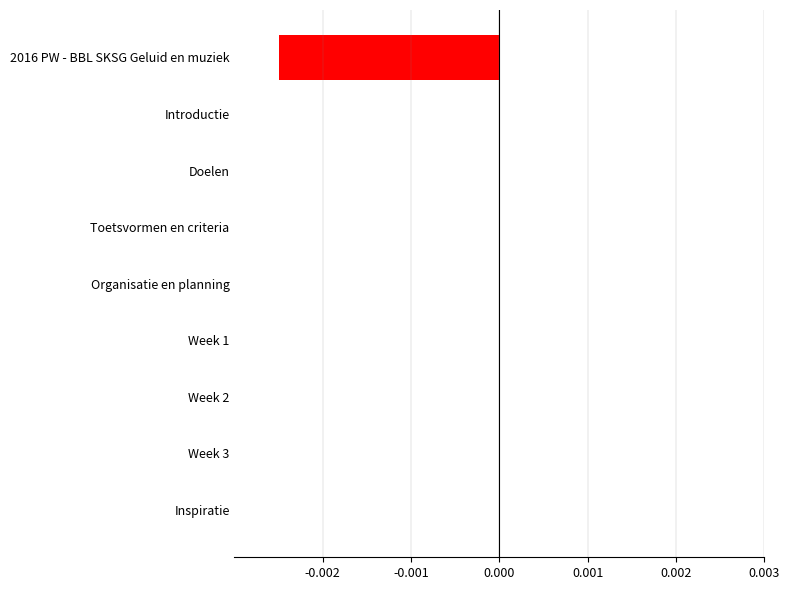

How many categories are shown in the chart?

9